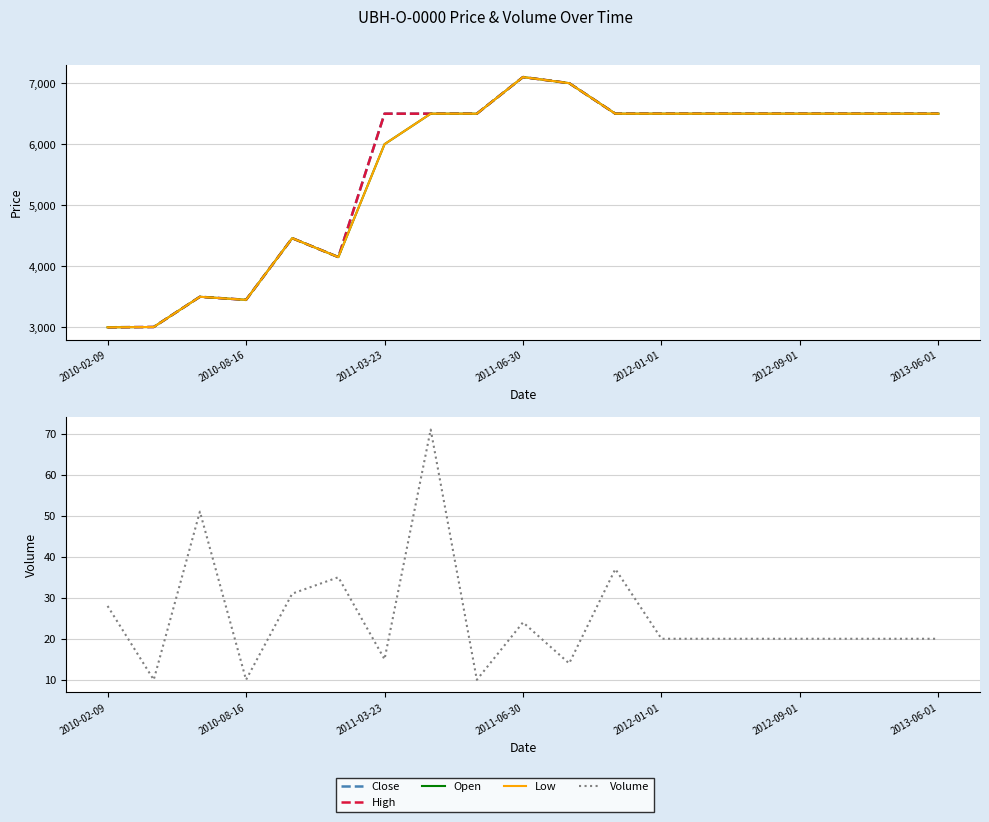

Is this an area chart (filled region under the line)?

No